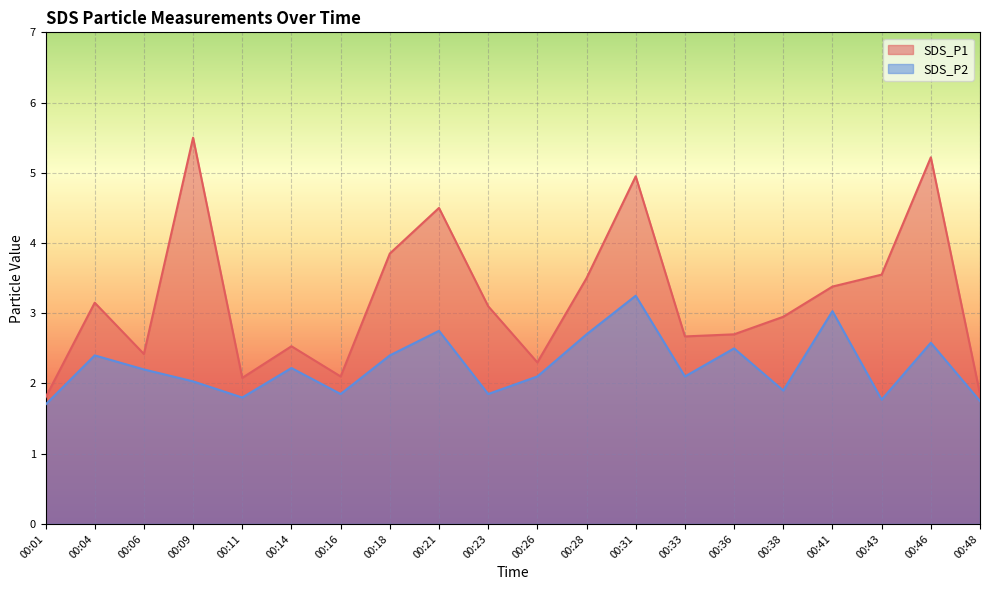

At how many categories does at least one series exceed 4?

4